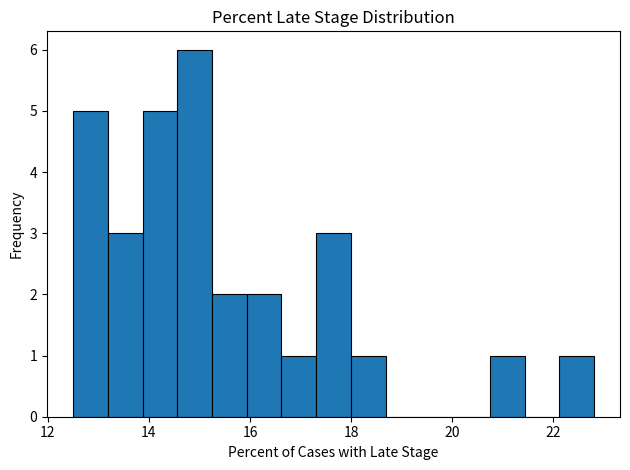

Read against the x-axis, roughly where is the centre of the tallest bar?

15.0